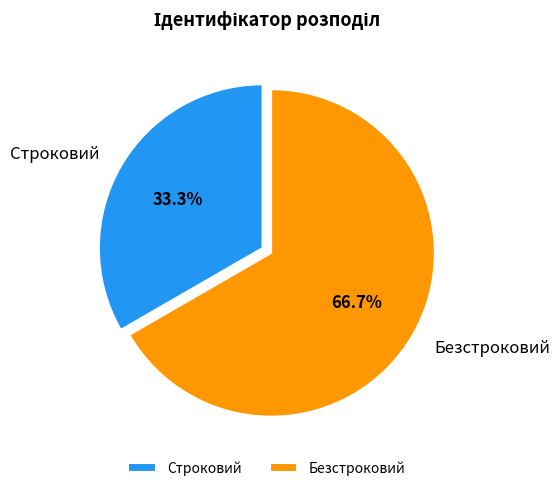

Is the sum of Строковий and Безстроковий greater than half?

Yes